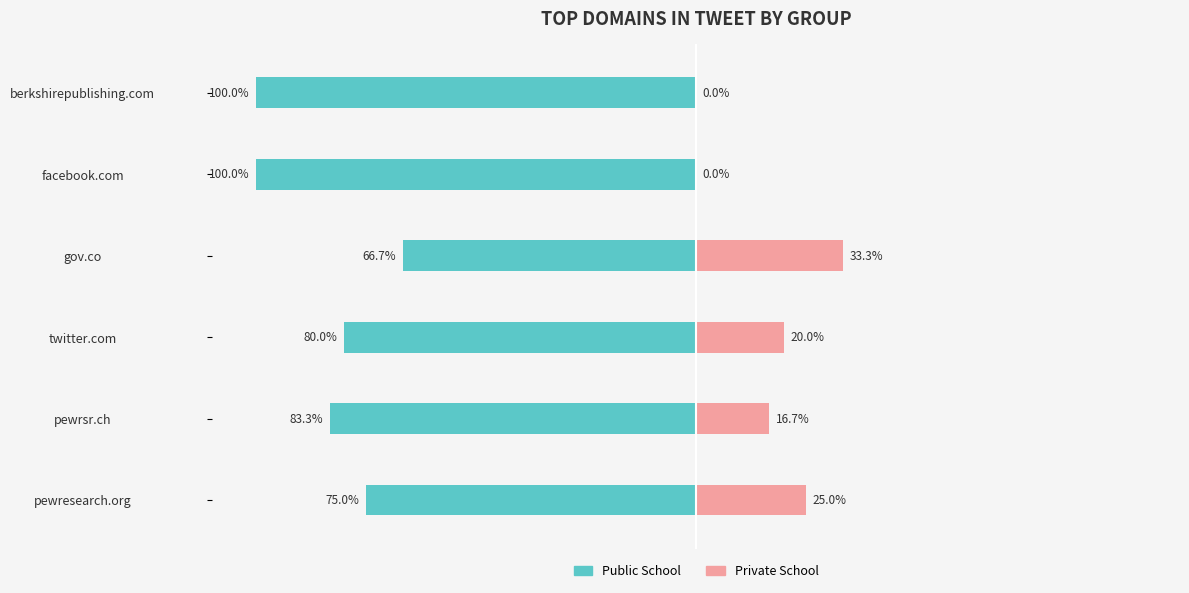

The Public School series shows -100.0 at facebook.com. True or false?

True